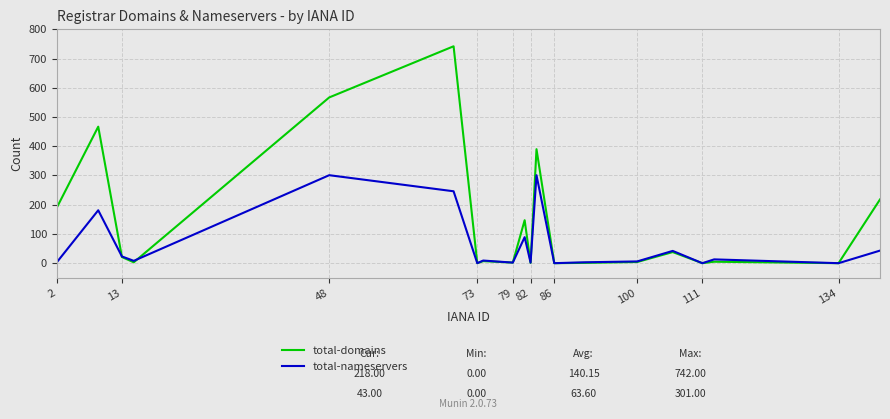

What is the highest value of the total-nameservers series?

301